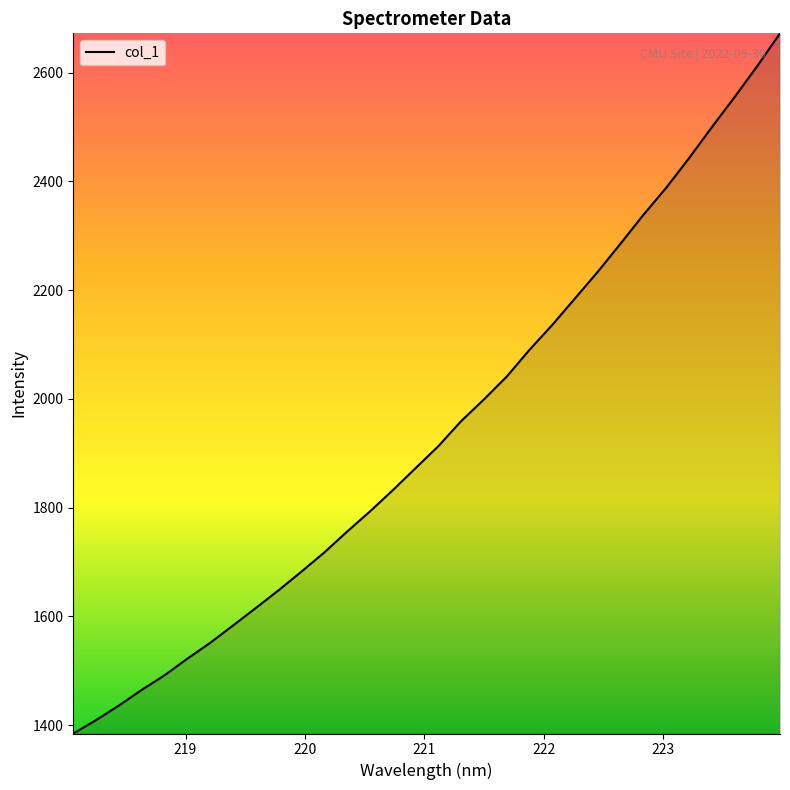

What is the average value?

1941.0